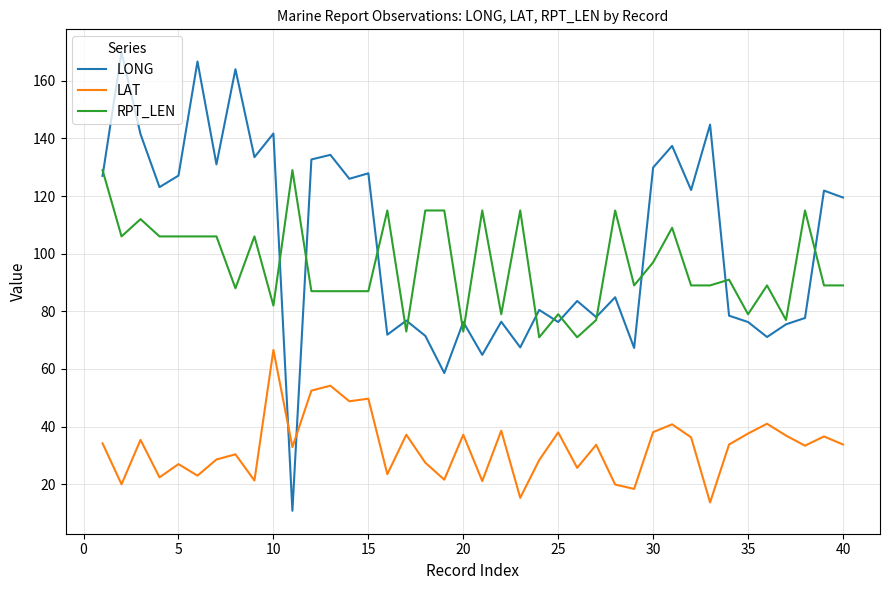

Rank the series by their maximum value, from highest to lowest.

LONG, RPT_LEN, LAT